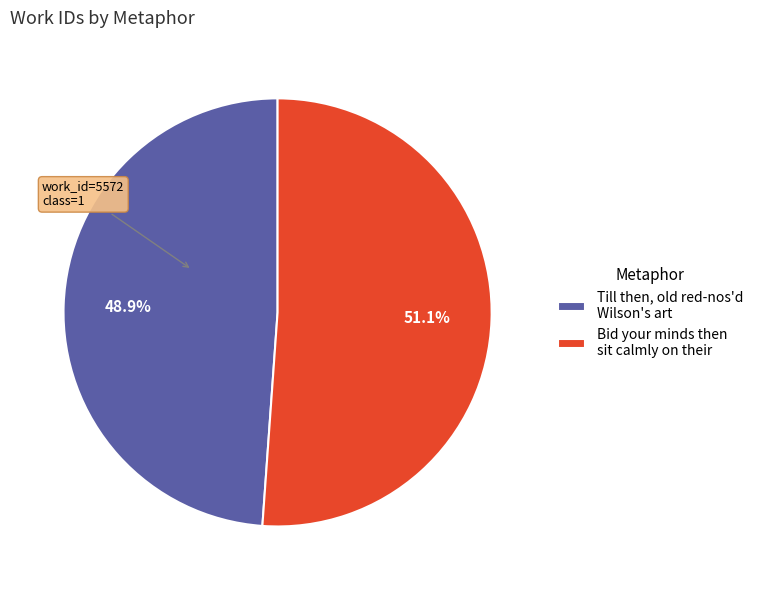

What is the total percentage of Bid your minds then sit calmly on their and Till then, old red-nos'd Wilson's art?

100.0%